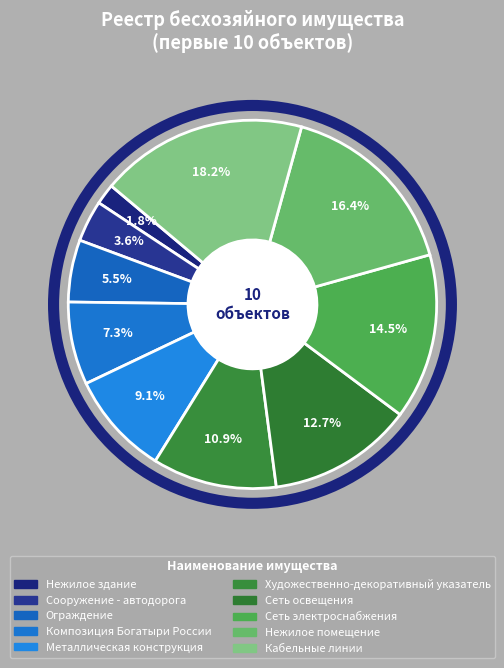

Count the number of slices in the pie.

10